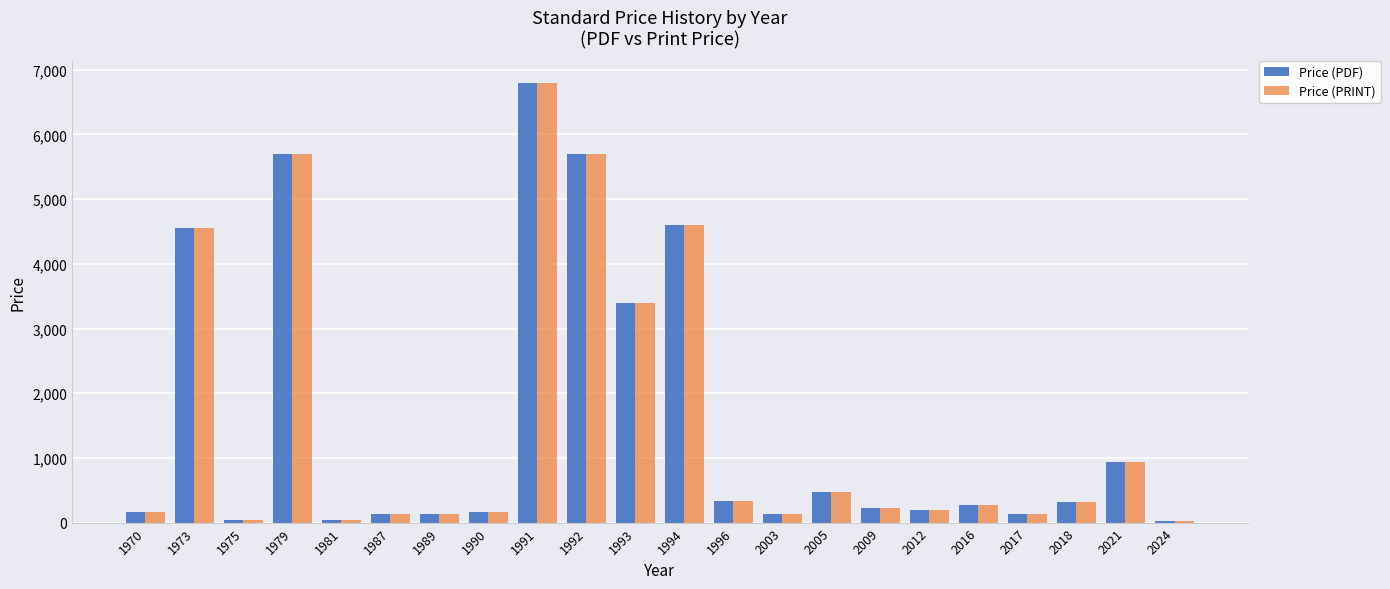

Is the value of Price (PRINT) at 1979 greater than the value of Price (PDF) at 2024?

Yes